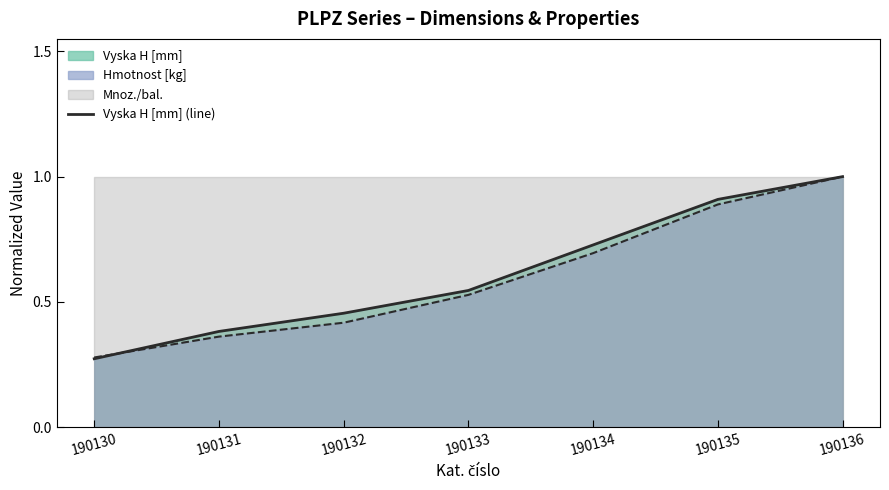

At which category does the chart reach its minimum across all series?

190130